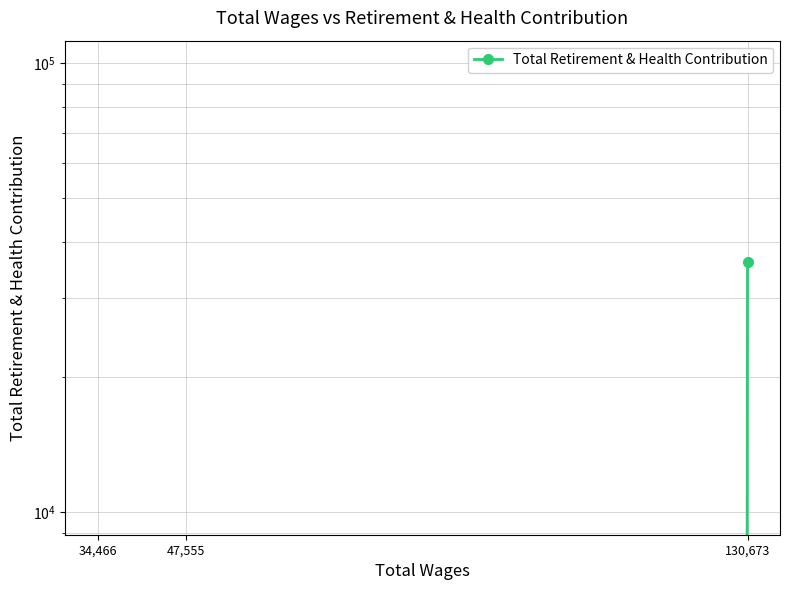

How many positive values are there?

1